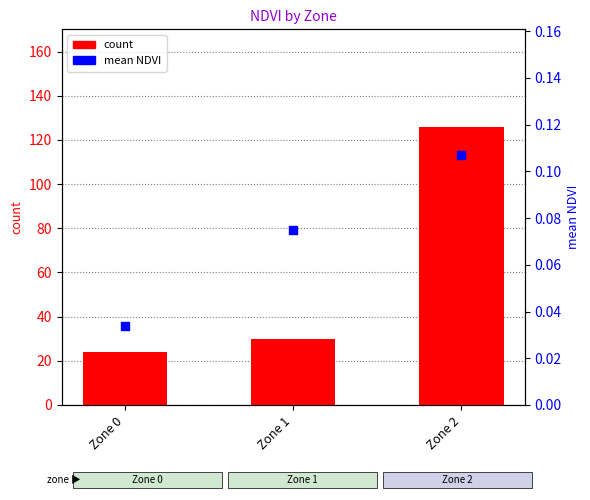

Which series has the largest total across all categories?

count